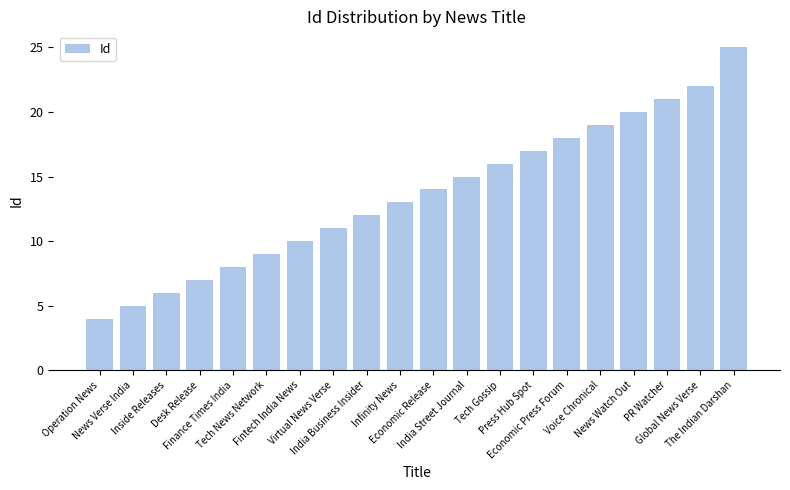

What is the change in value from Operation News to Desk Release?

+3